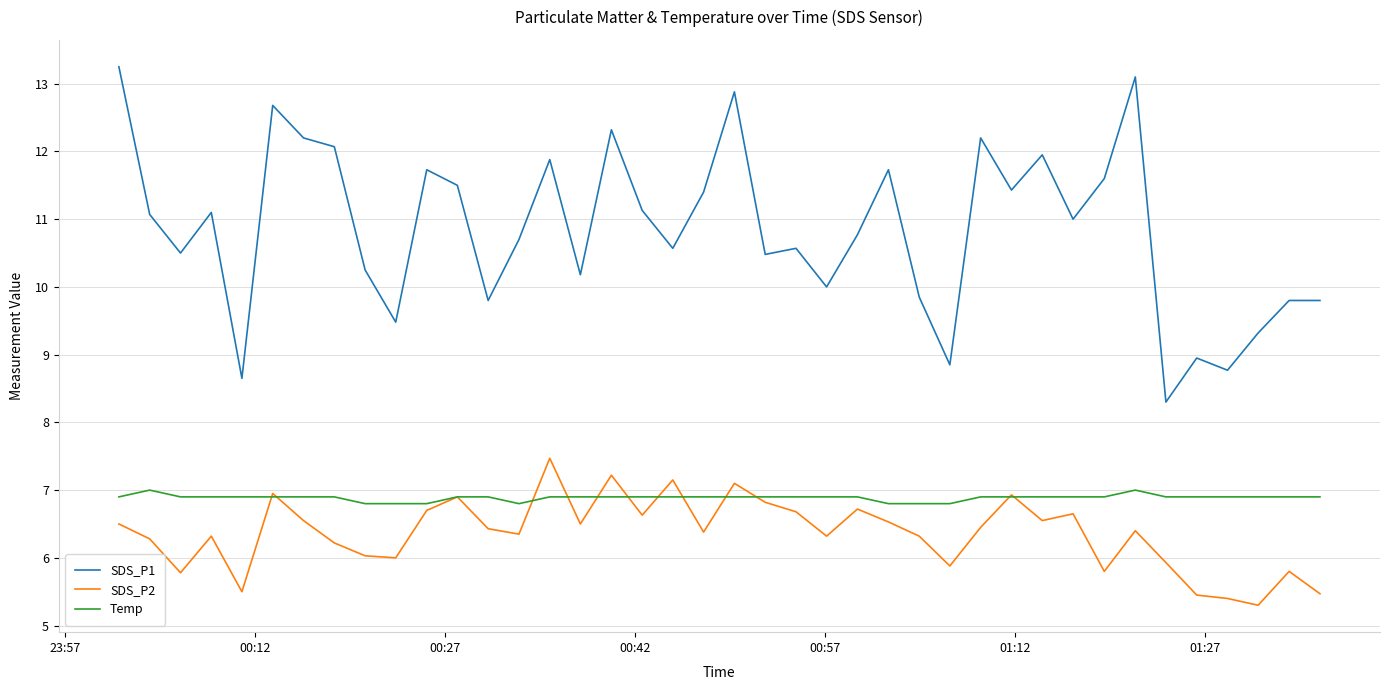

What is the highest value of the SDS_P2 series?

7.5